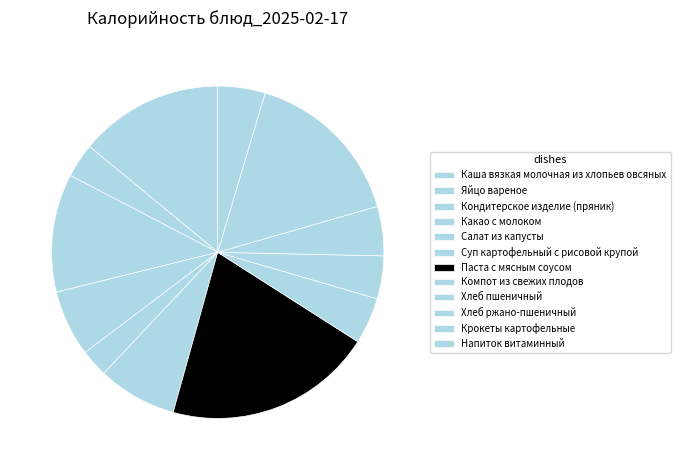

The Крокеты картофельные slice represents 8% of the pie. True or false?

False